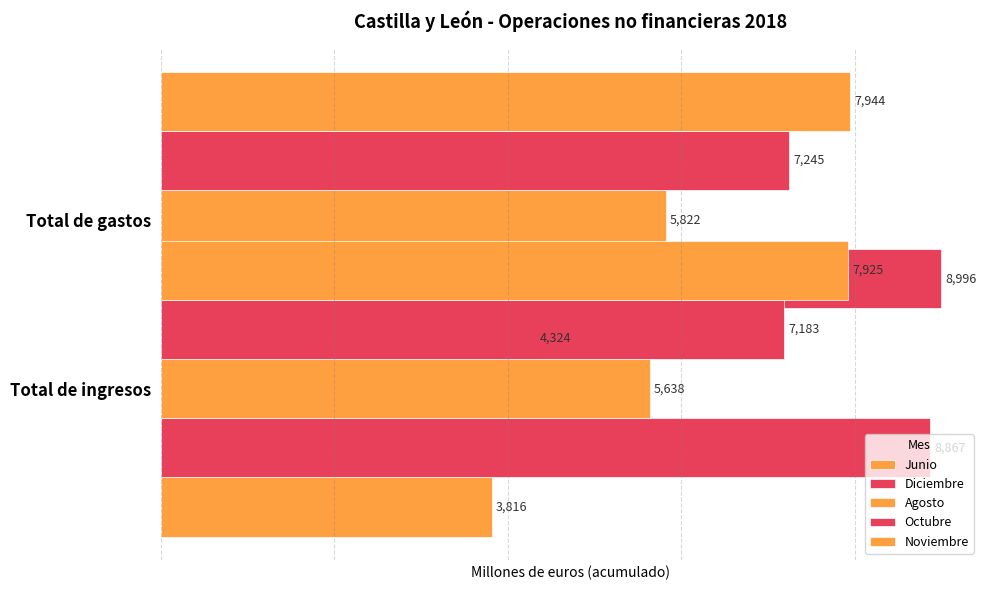

Count the number of categories in the chart.

2